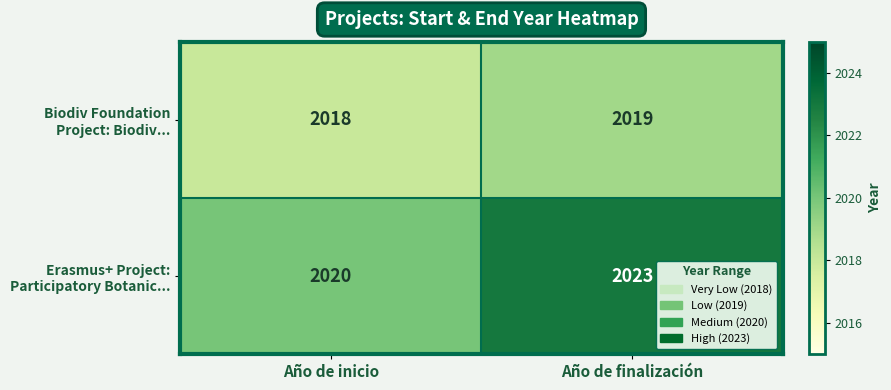

What is the maximum value shown in the chart?

2023